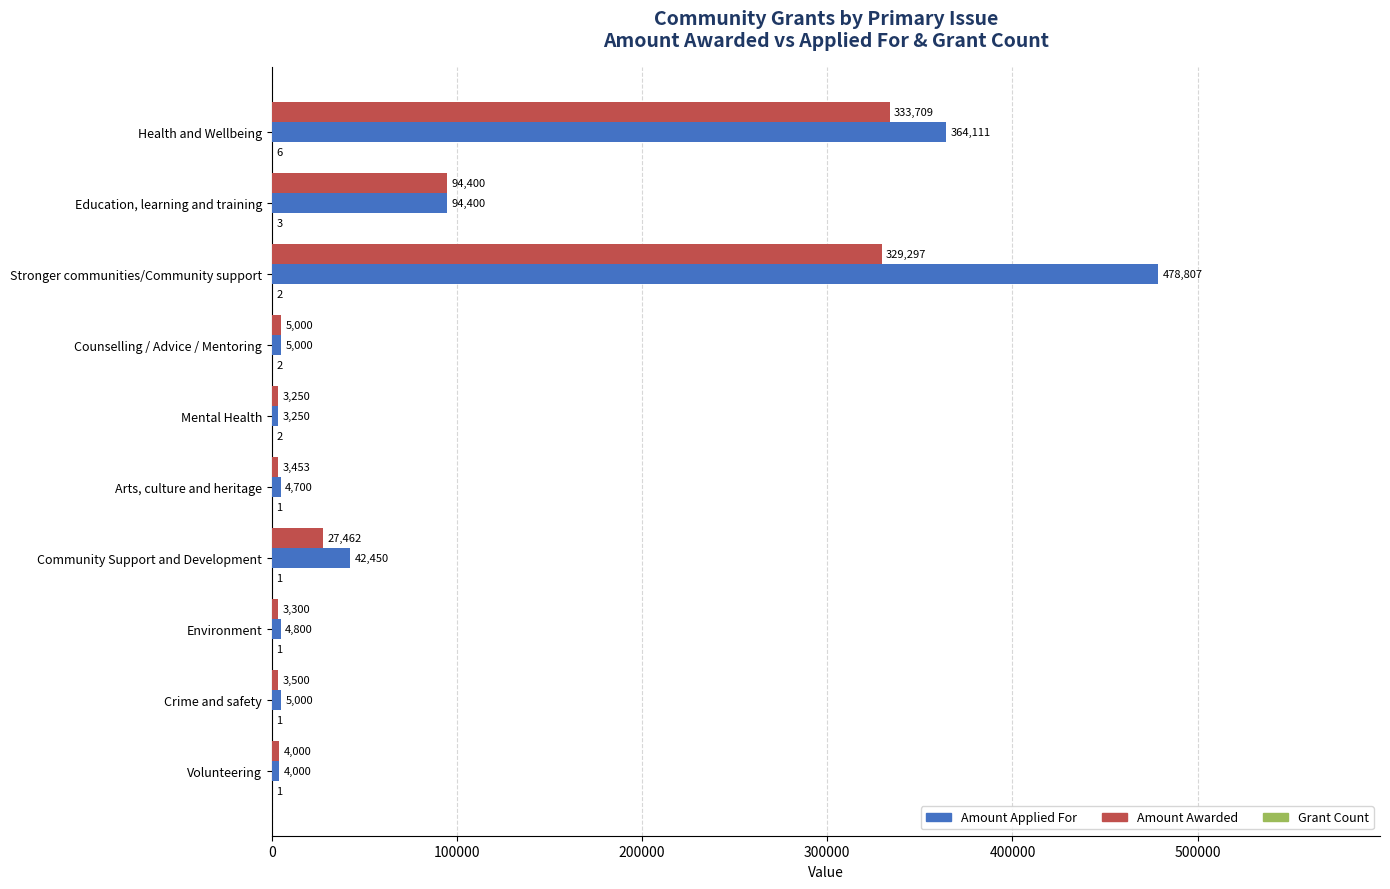

Which series changed the most between Health and Wellbeing and Stronger communities/Community support?

Amount Applied For